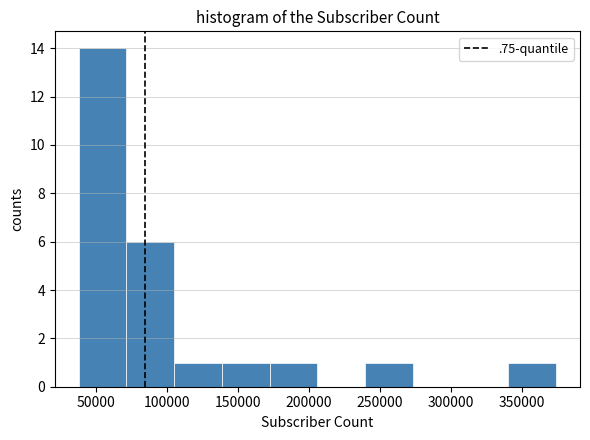

Which range on the x-axis has the tallest bar?

40000 to 70000